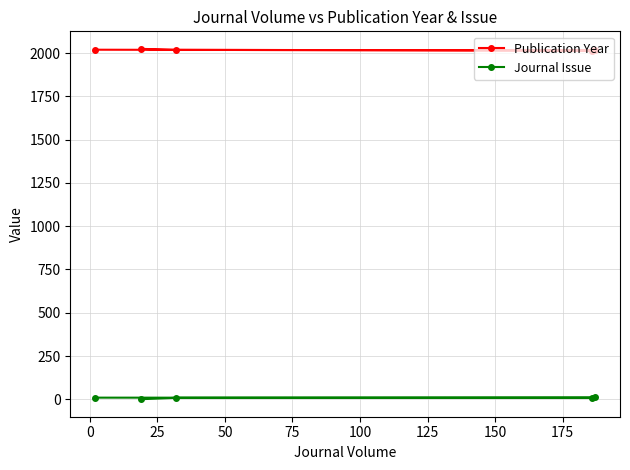

Rank the series by their average value, from lowest to highest.

Journal Issue, Publication Year